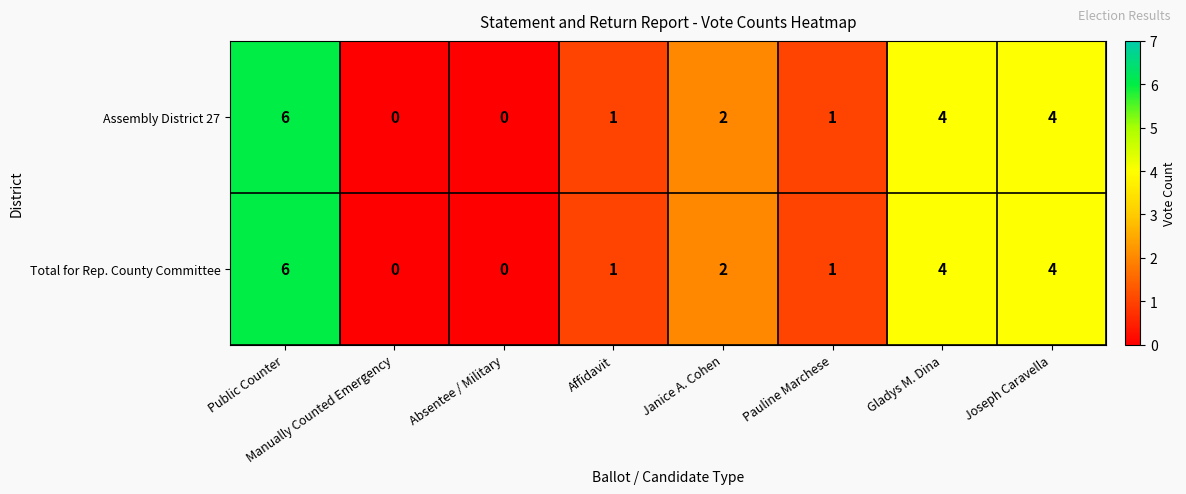

What is the difference between the second highest and second lowest values in the Total for Rep. County Committee series?

4